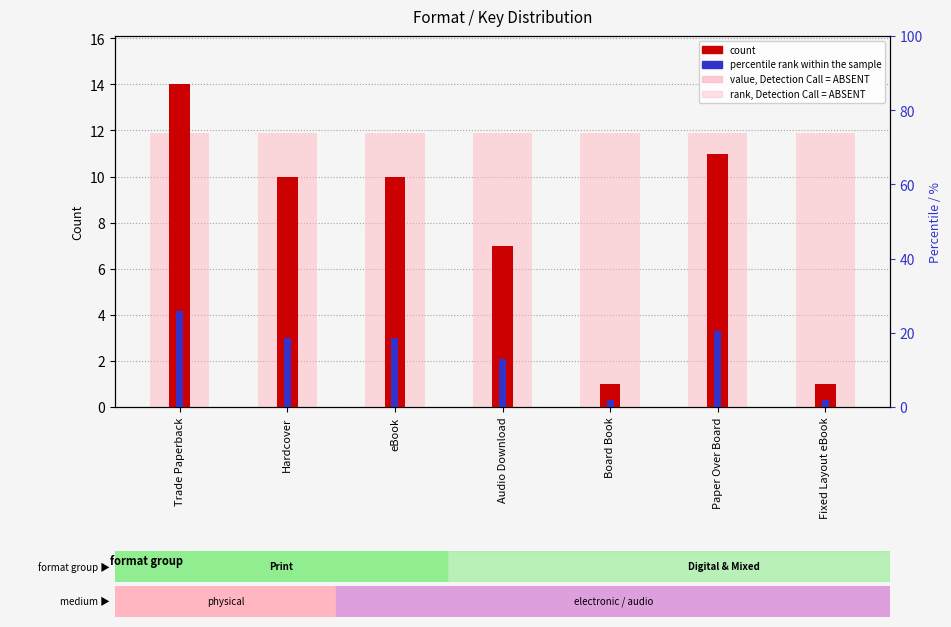

At which category is the sum across all series the highest?

Trade Paperback